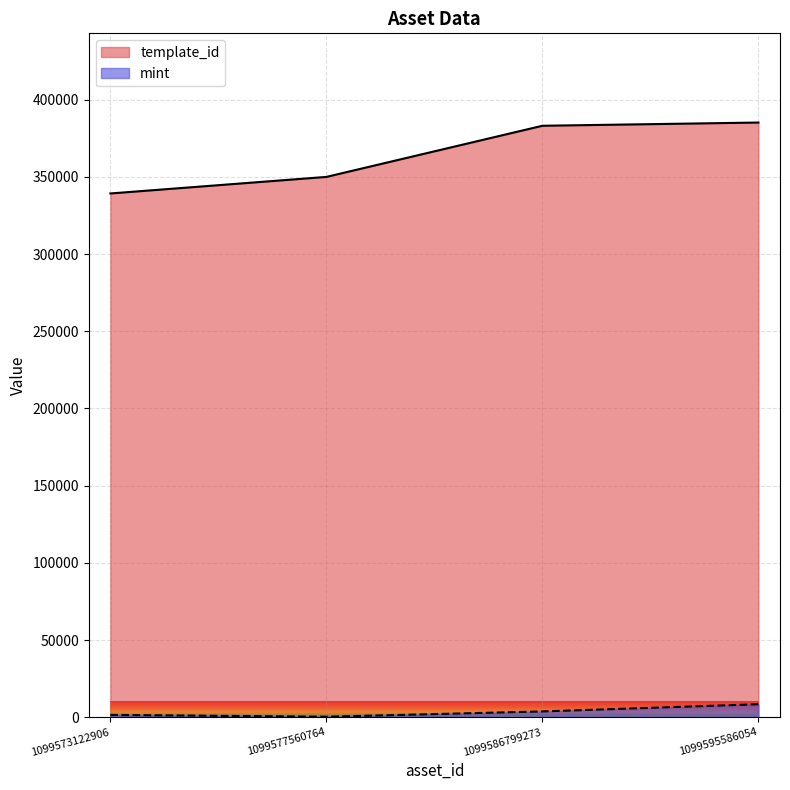

Is the value of template_id at 1099586799273 greater than the value of mint at 1099577560764?

Yes